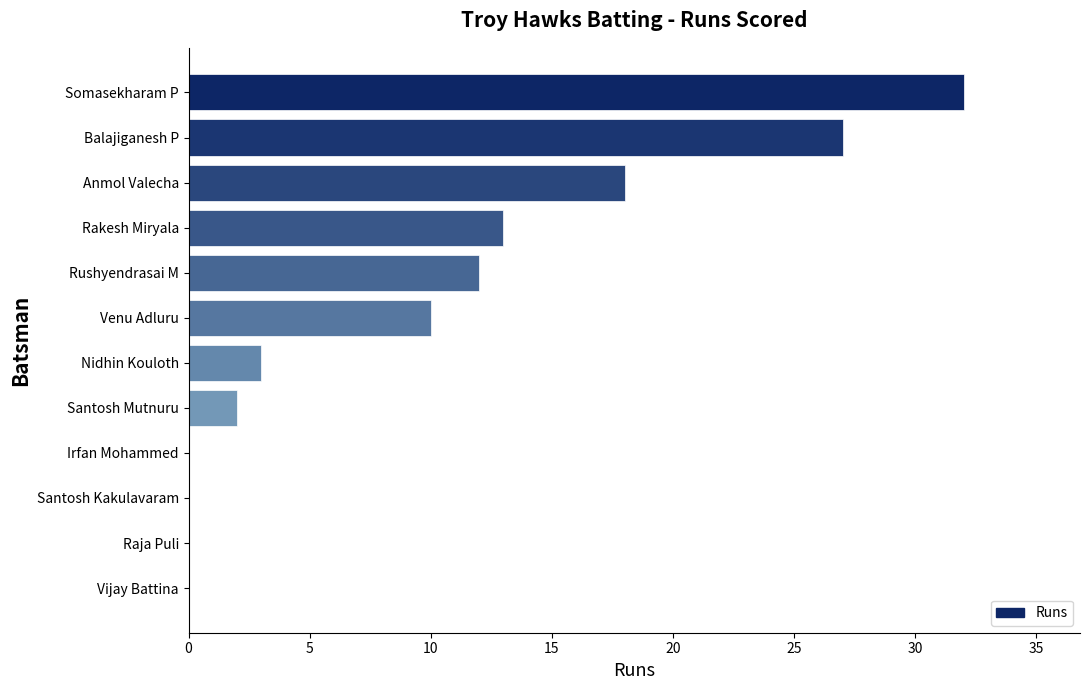

What is the sum of all values?

117